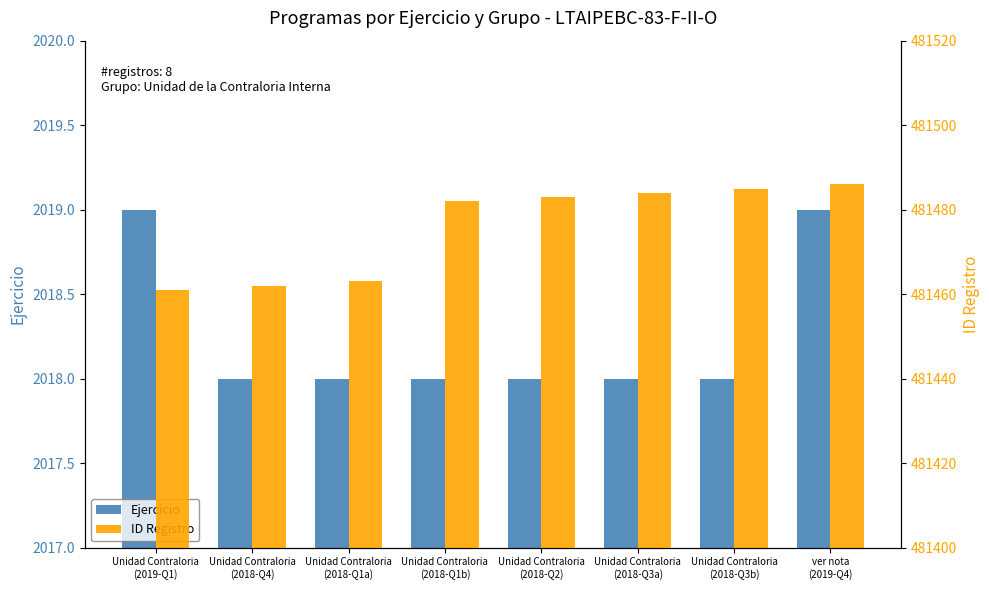

What is the minimum value shown in the chart?

2018